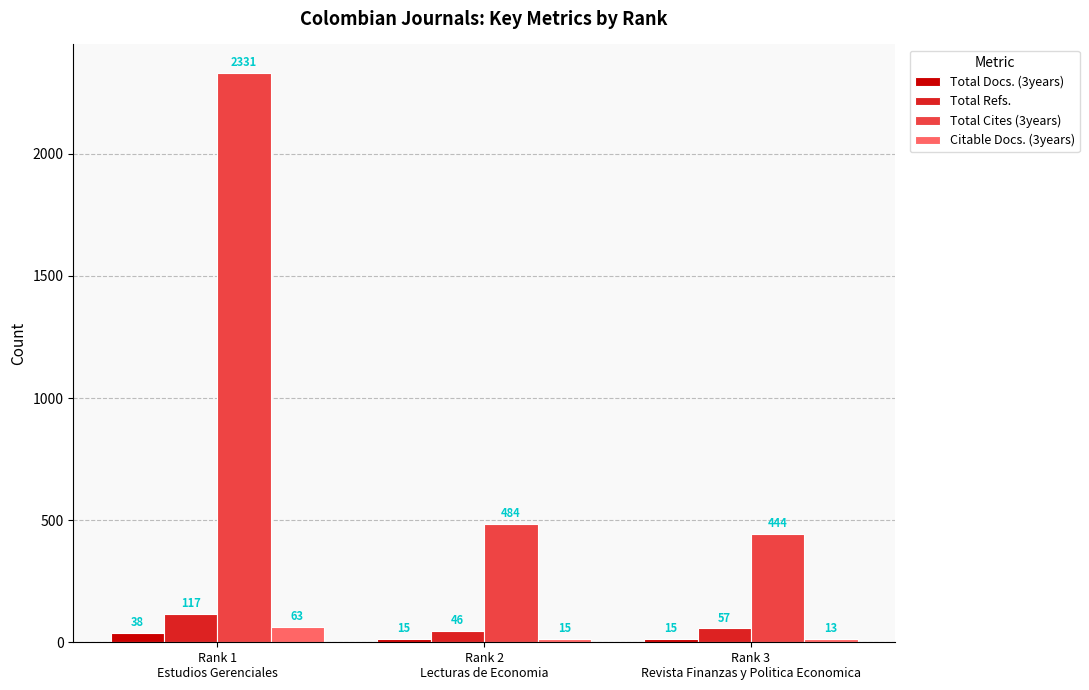

Does the chart contain stacked bars?

No